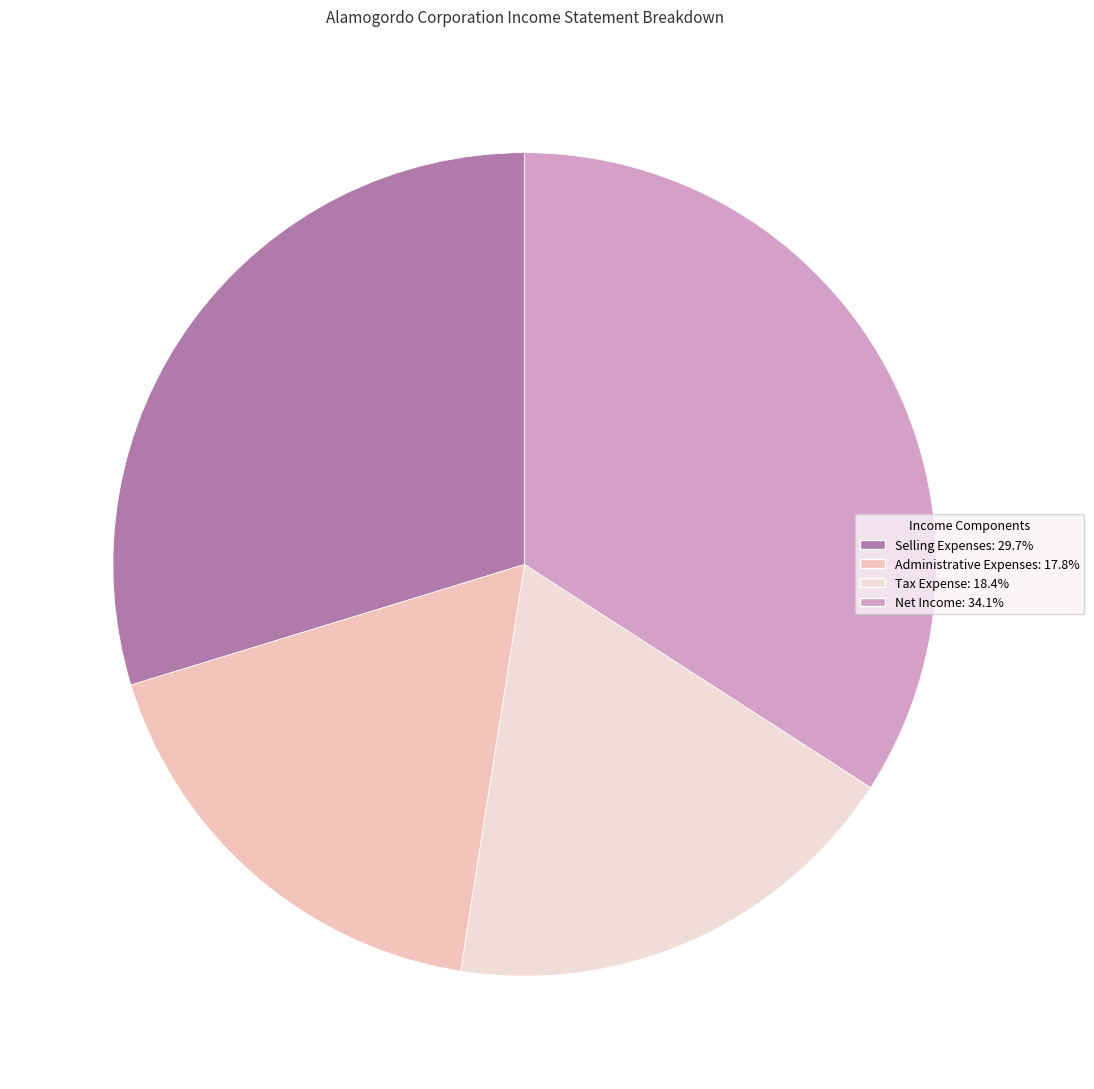

To the nearest percent, what is the combined percentage of Selling Expenses and Tax Expense?

48%